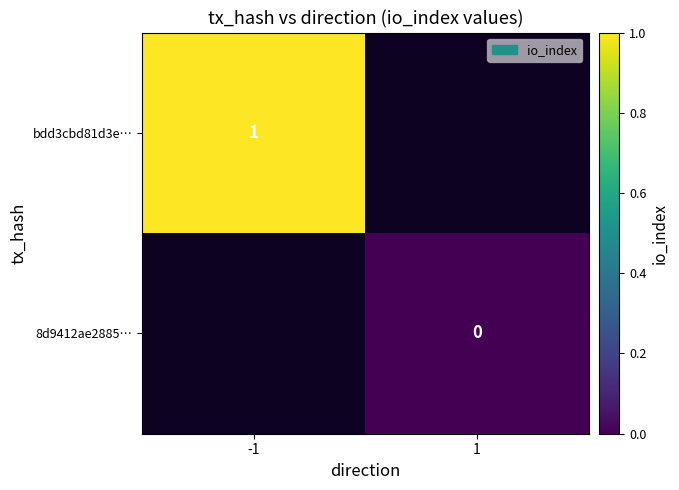

Is it true that bdd3cbd81d3e… equals 0 at -1?

False